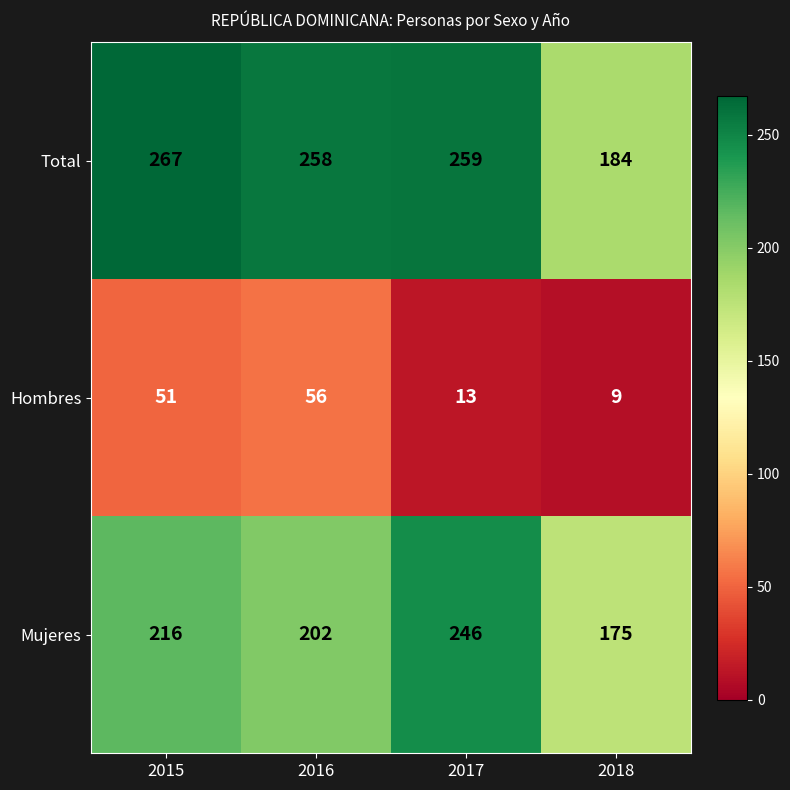

Which category has the lowest value across all series?

2018